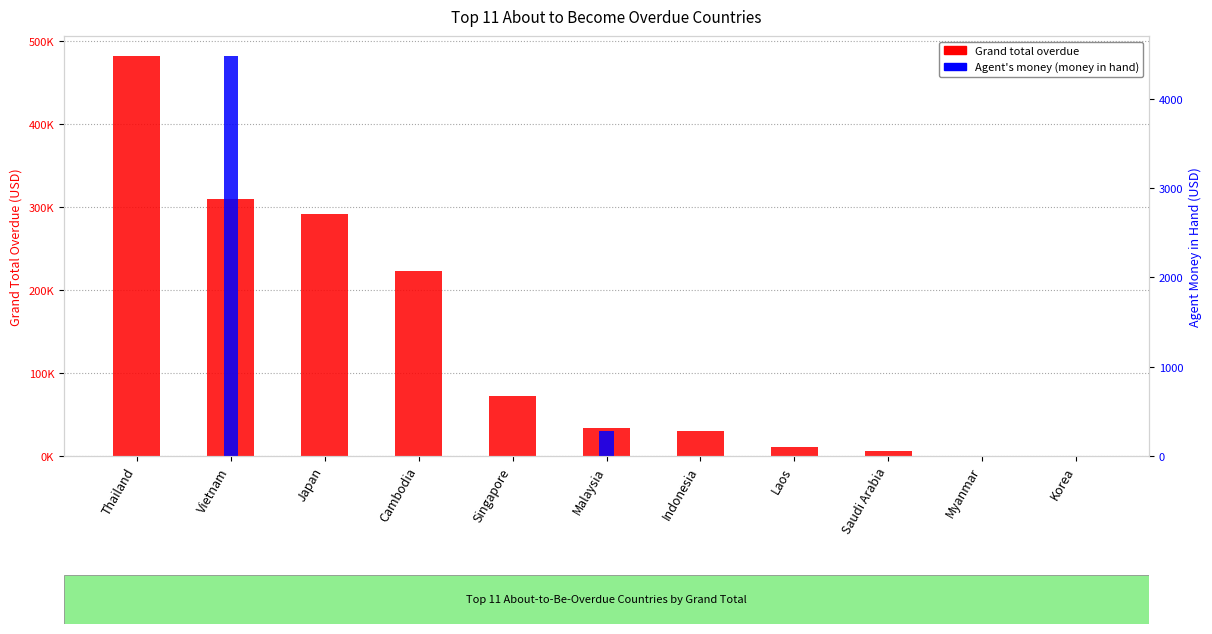

Rank the series by their maximum value, from highest to lowest.

Grand total overdue, Agent's money (money in hand)